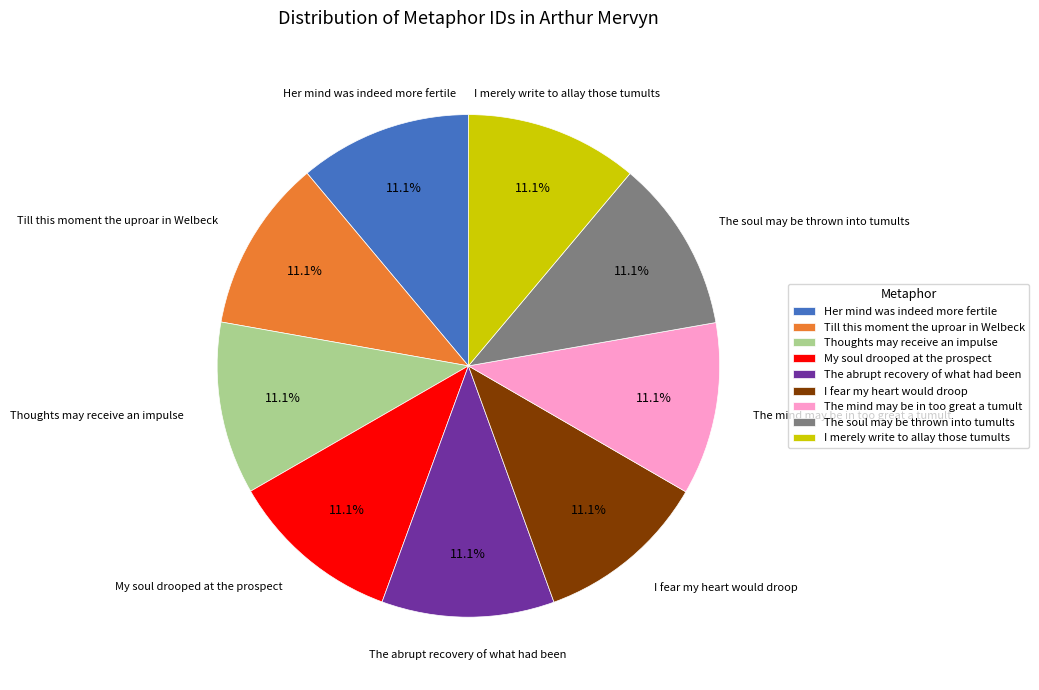

True or false: I fear my heart would droop accounts for 11% of the total.

True